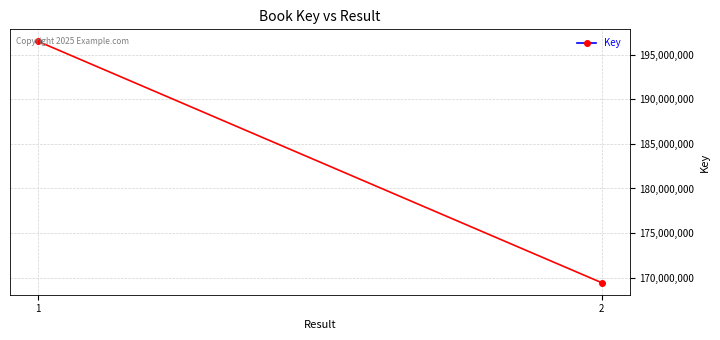

What is the sum of the values at 1 and 2?

365928975